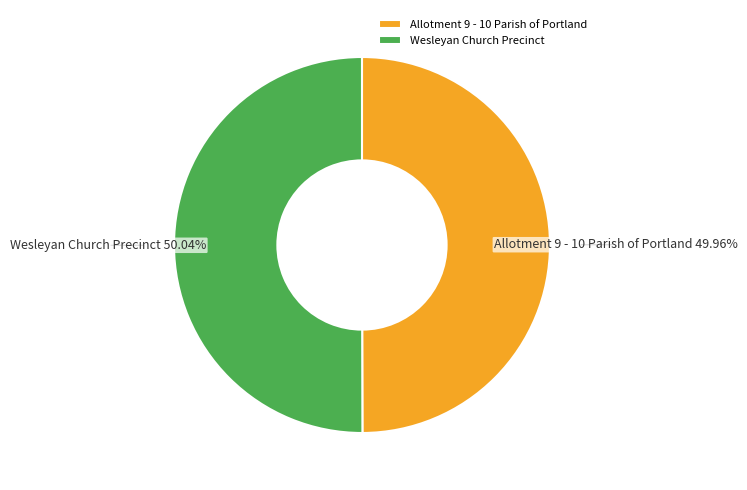

Is there a majority slice in this chart?

Yes